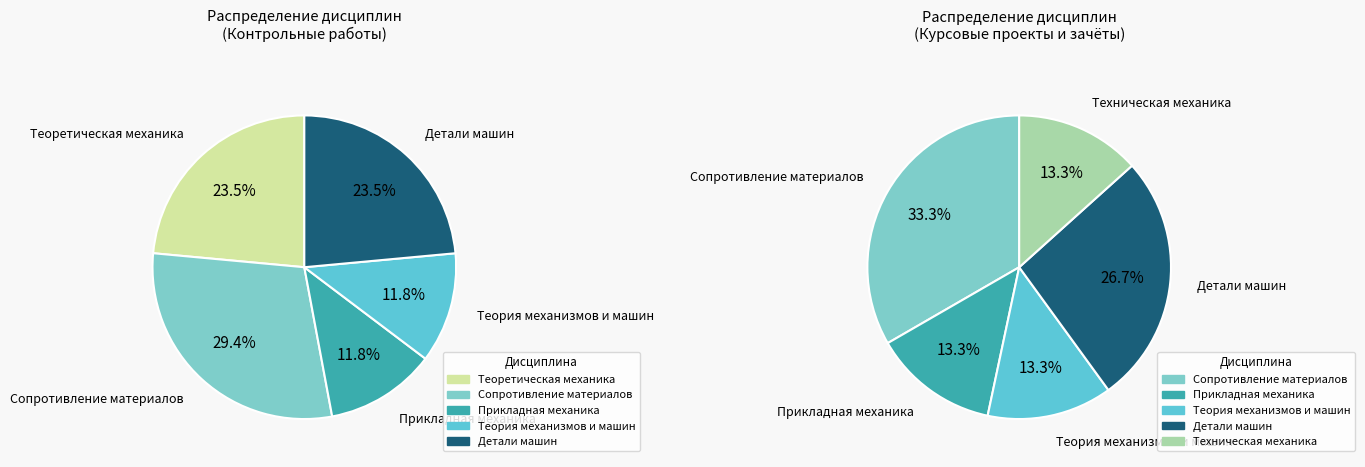

Count the number of slices in the pie.

6